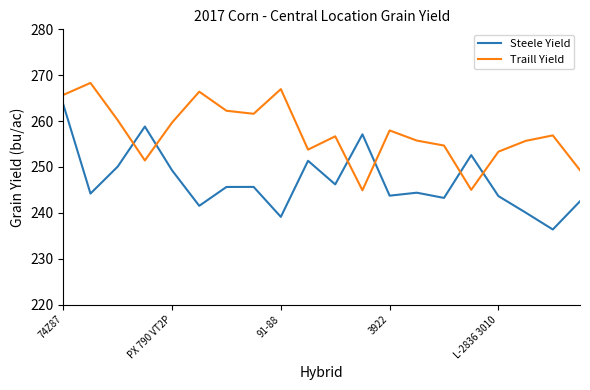

Does the chart have visible grid lines?

No